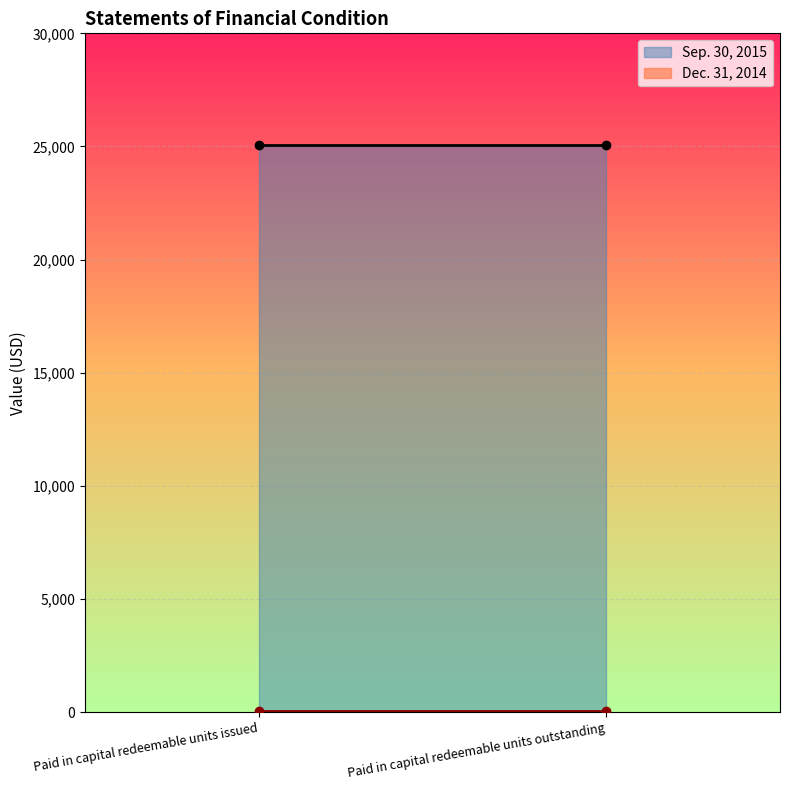

List the series in order of their peak value, highest first.

Sep. 30, 2015, Dec. 31, 2014